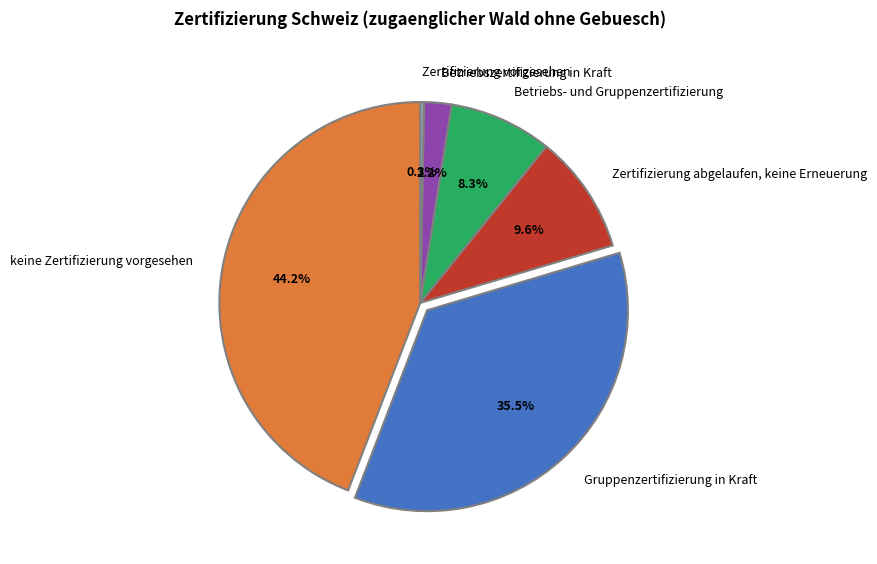

What is the total percentage of keine Zertifizierung vorgesehen and Gruppenzertifizierung in Kraft?

79.6%